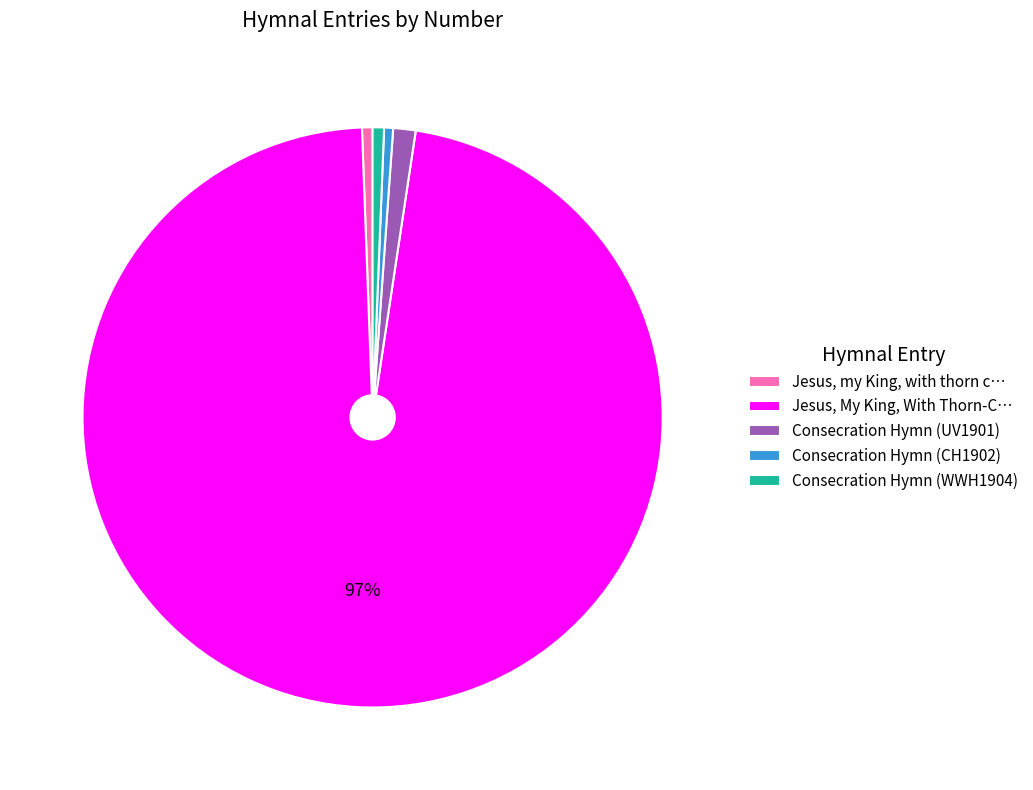

Which category has the biggest portion of the pie?

Jesus, My King, With Thorn-C…